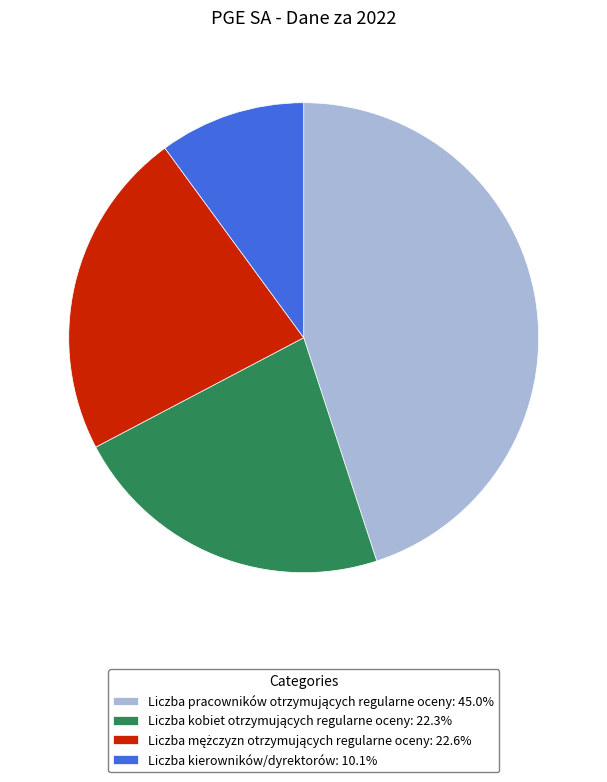

Does any single category account for the majority?

No